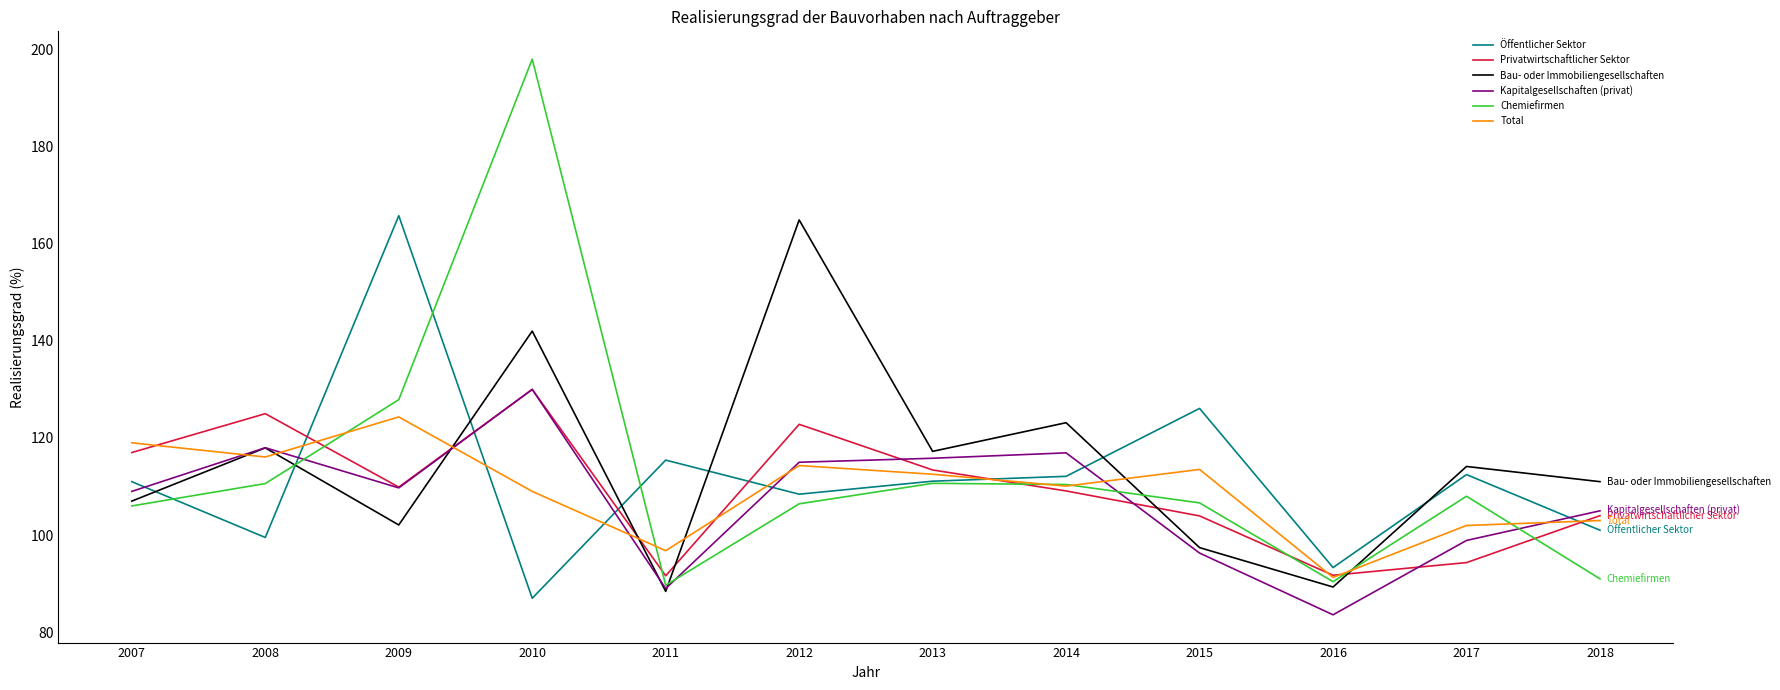

How many intersections are there between Öffentlicher Sektor and Total?

6